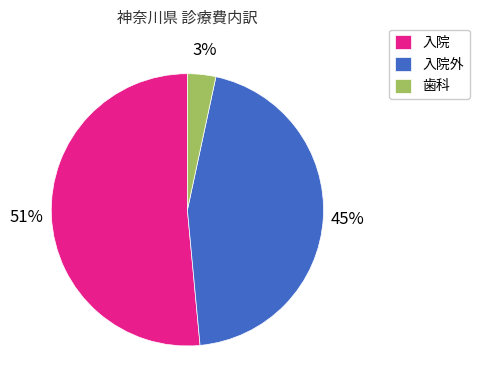

Is 入院 the majority of the pie?

Yes